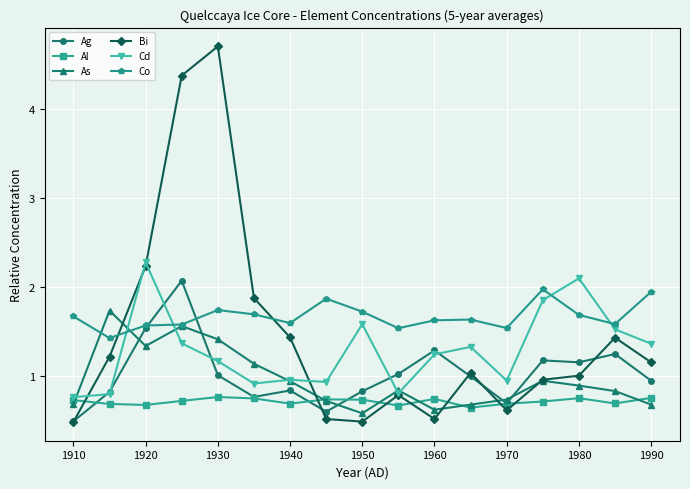

The value of Ag at 1920 is 1.5. True or false?

True